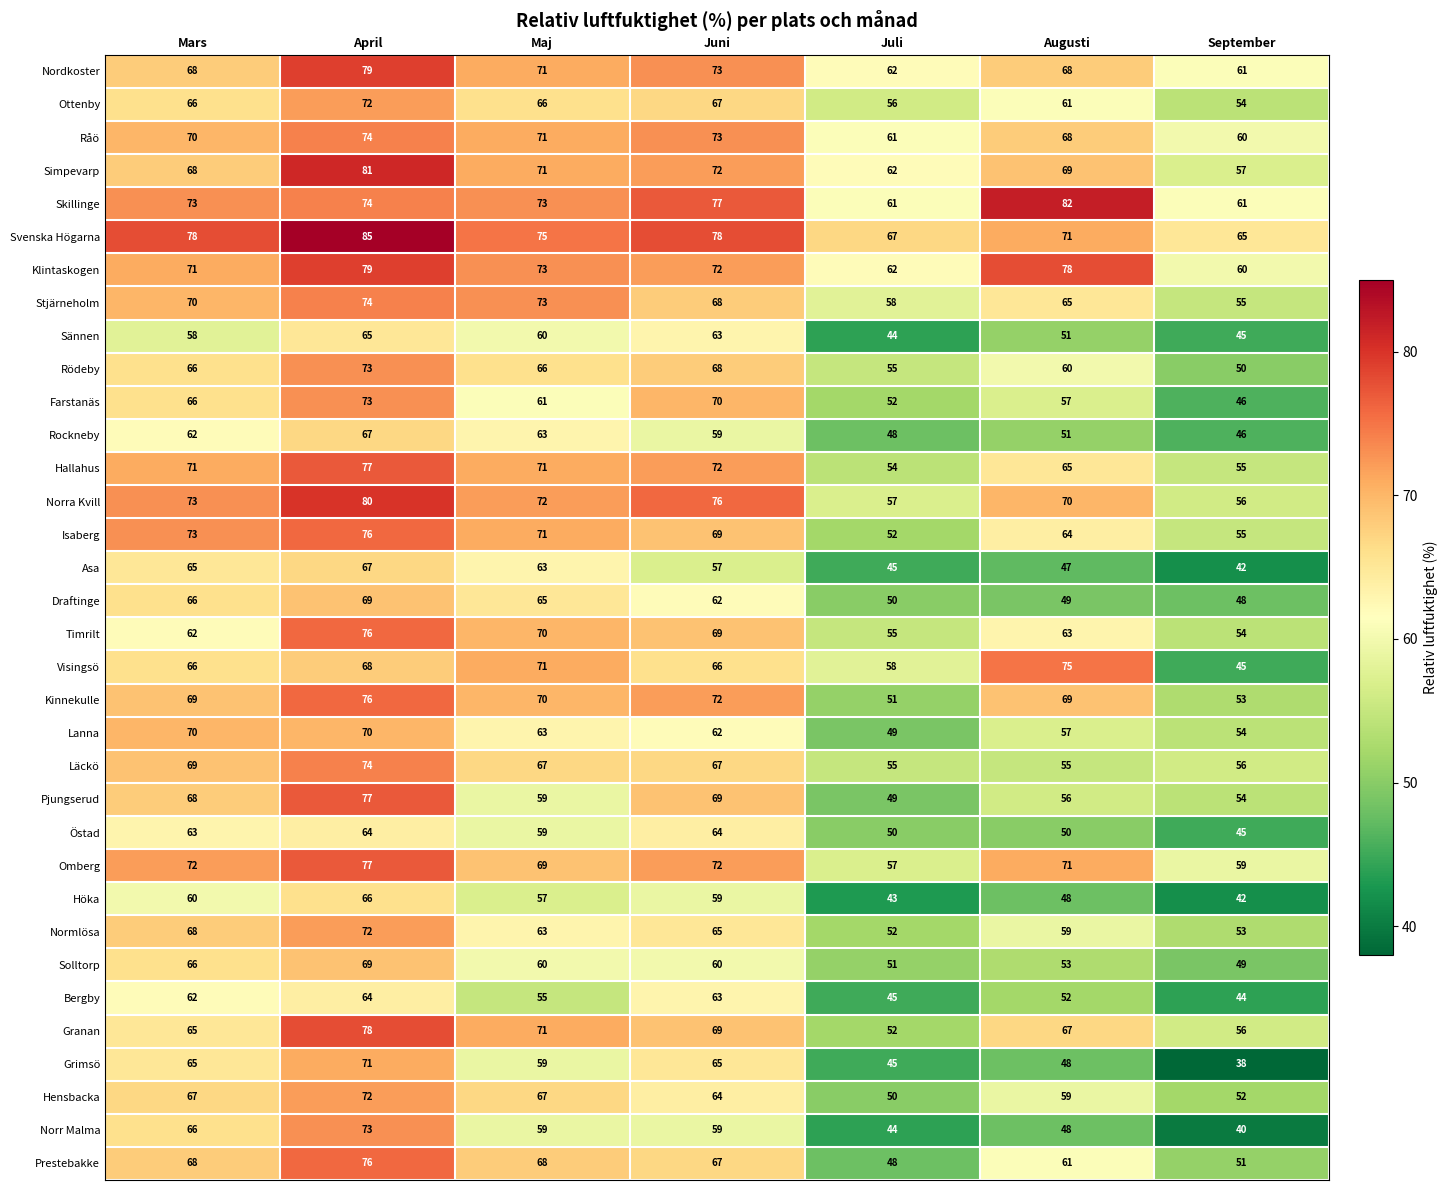

At which label does Grimsö first exceed 59?

Mars